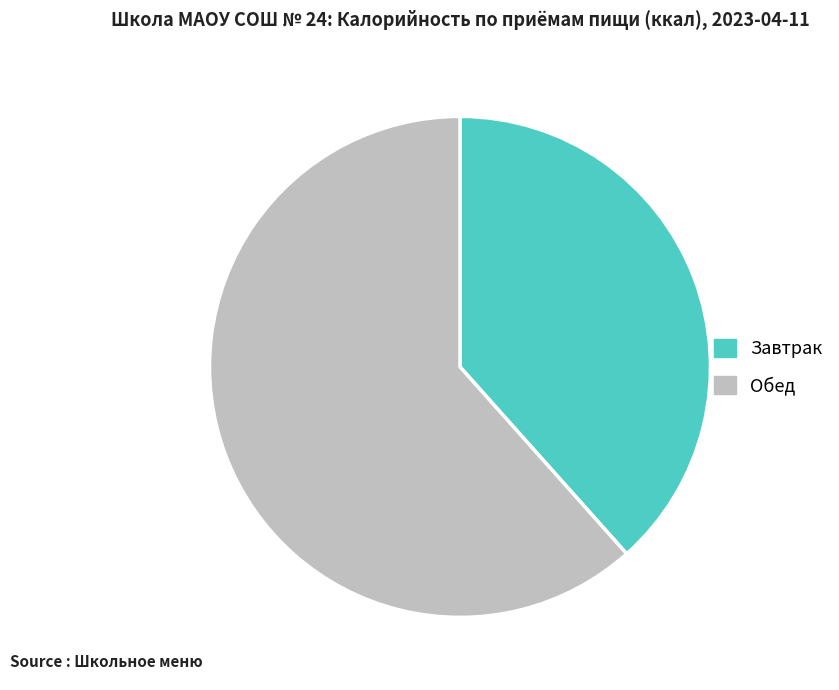

Rank the categories by value from lowest to highest.

Завтрак, Обед